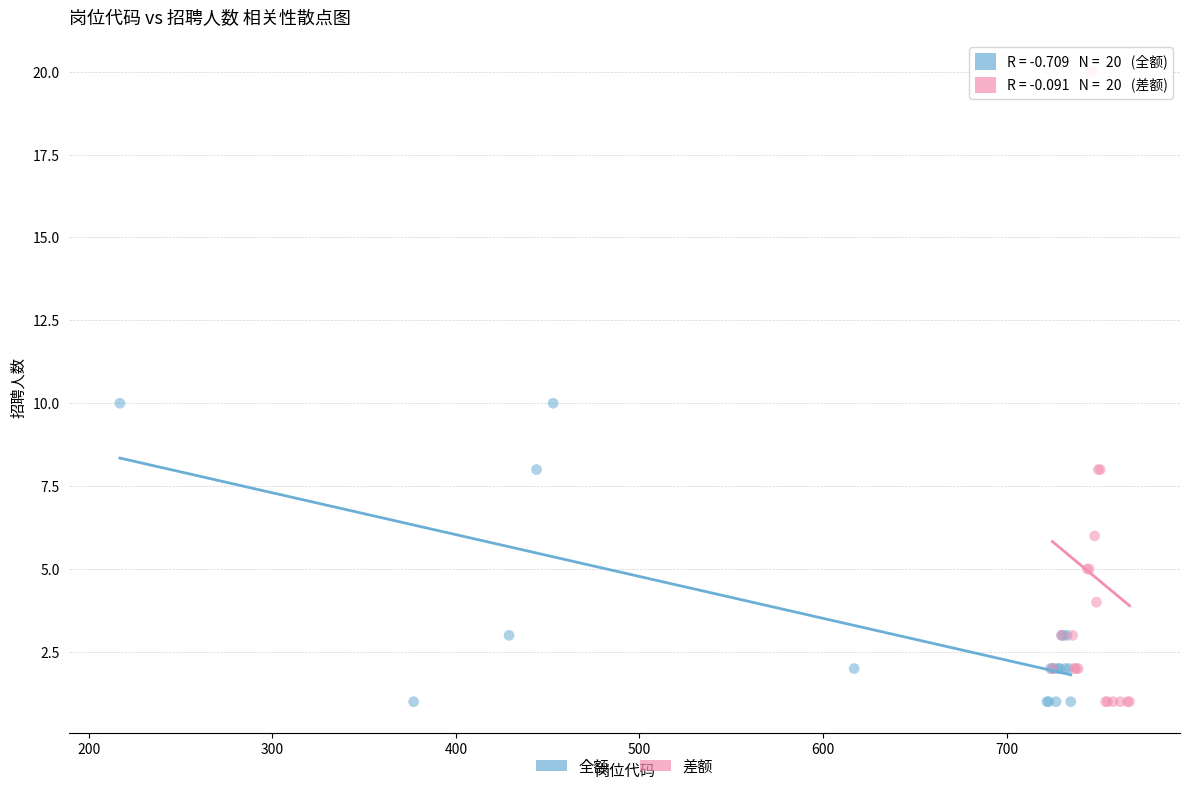

Which series reaches the maximum Y coordinate?

差额